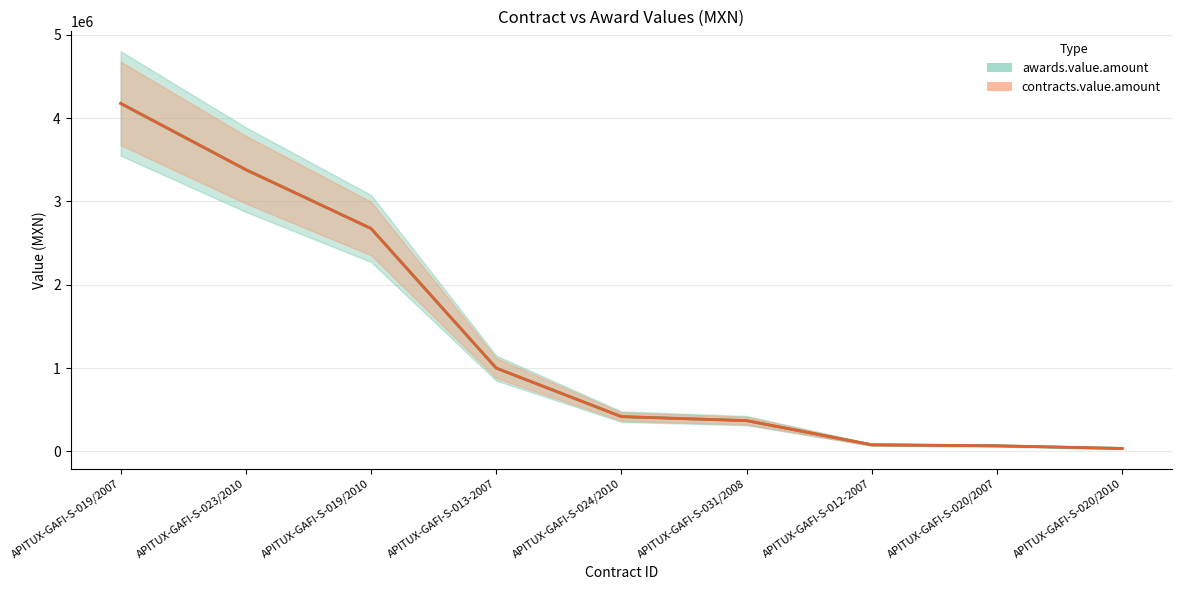

Is this an area chart (filled region under the line)?

No